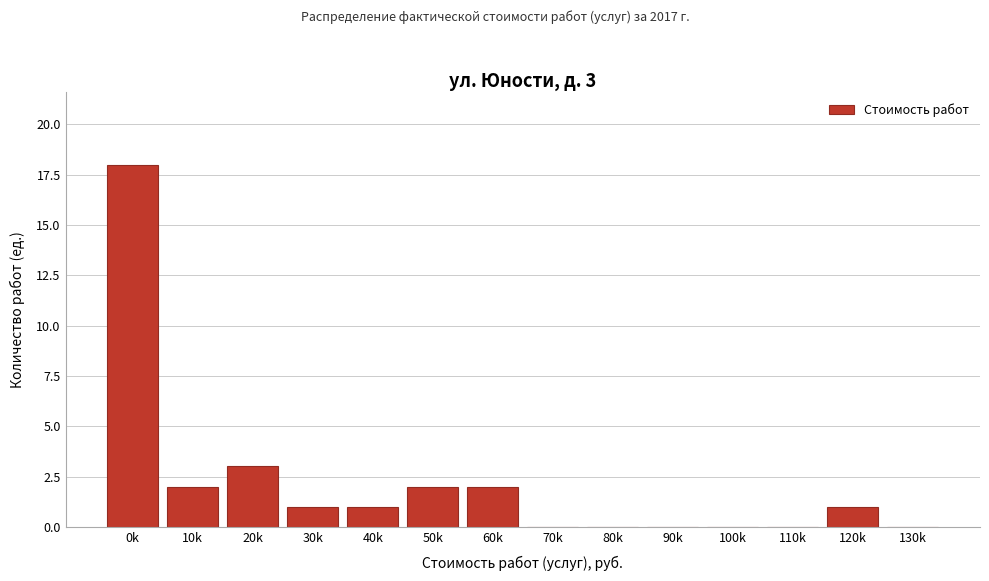

Reading left to right, transcribe all the data shown in this chart.

0k=18	10k=2	20k=3	30k=1	40k=1	50k=2	60k=2	70k=0	80k=0	90k=0	100k=0	110k=0	120k=1	130k=0